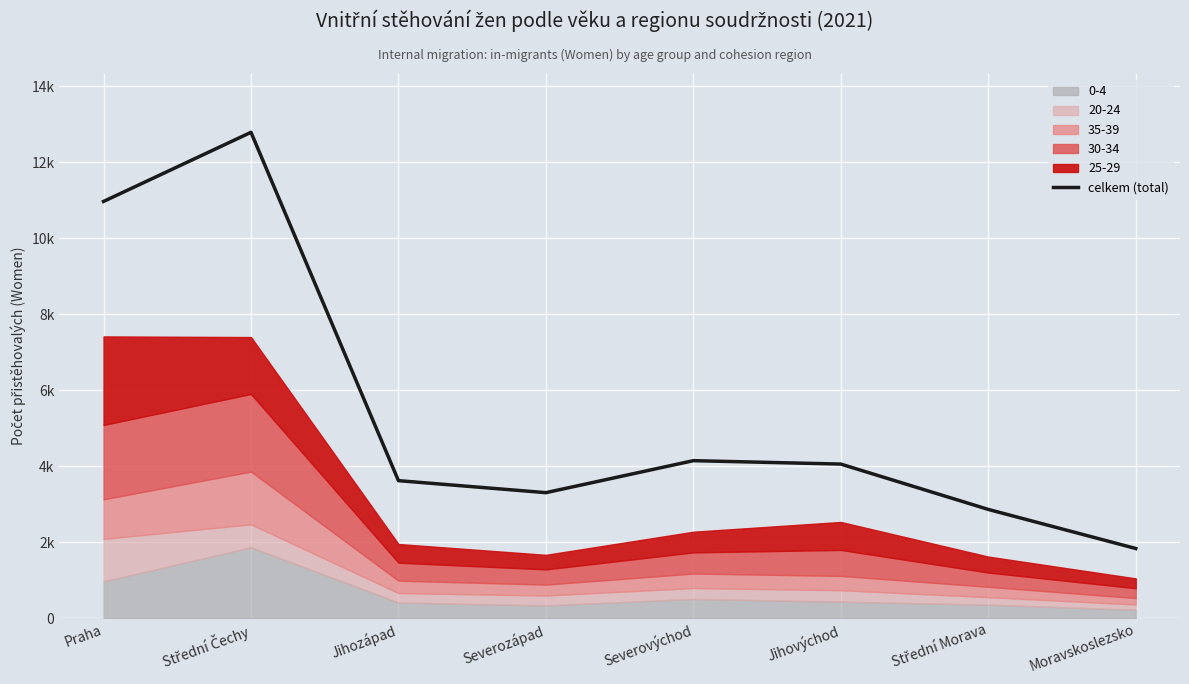

Approximately how many times larger is the value at Střední Morava compared to Severovýchod?

0.7